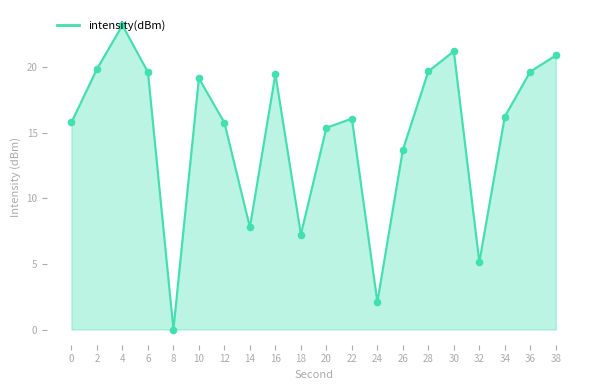

What is the ratio of the value at 32 to the value at 20?

0.3